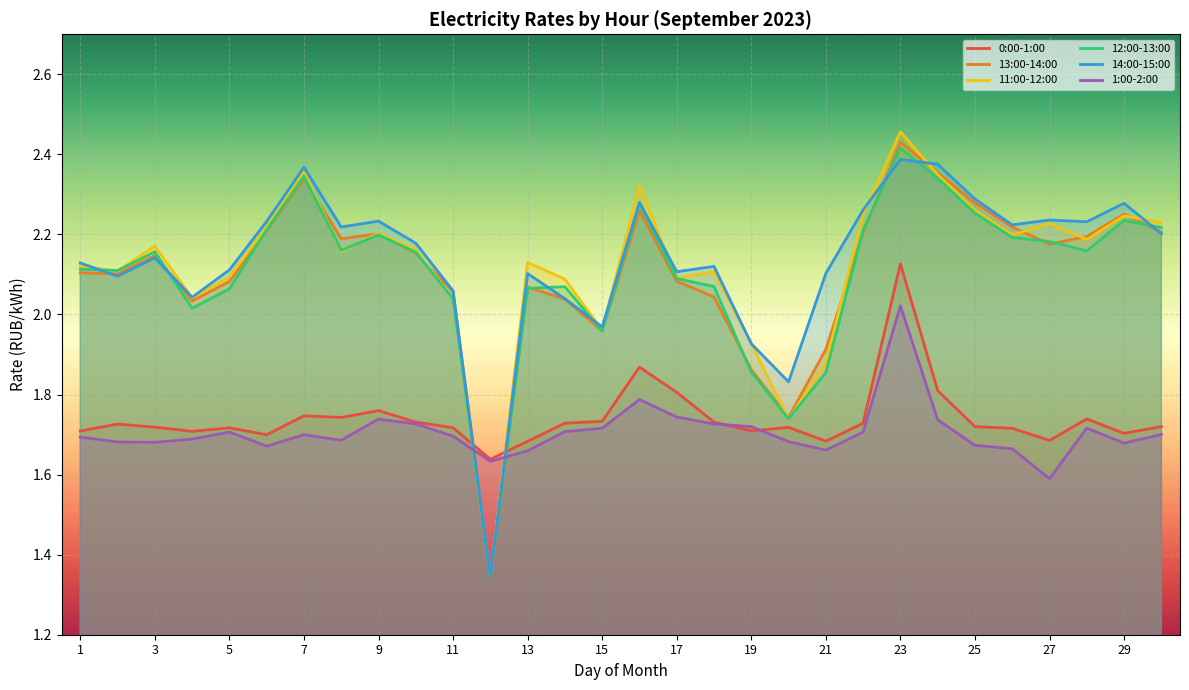

At 19, list the series in order from smallest to largest.

1:00-2:00, 0:00-1:00, 13:00-14:00, 12:00-13:00, 11:00-12:00, 14:00-15:00